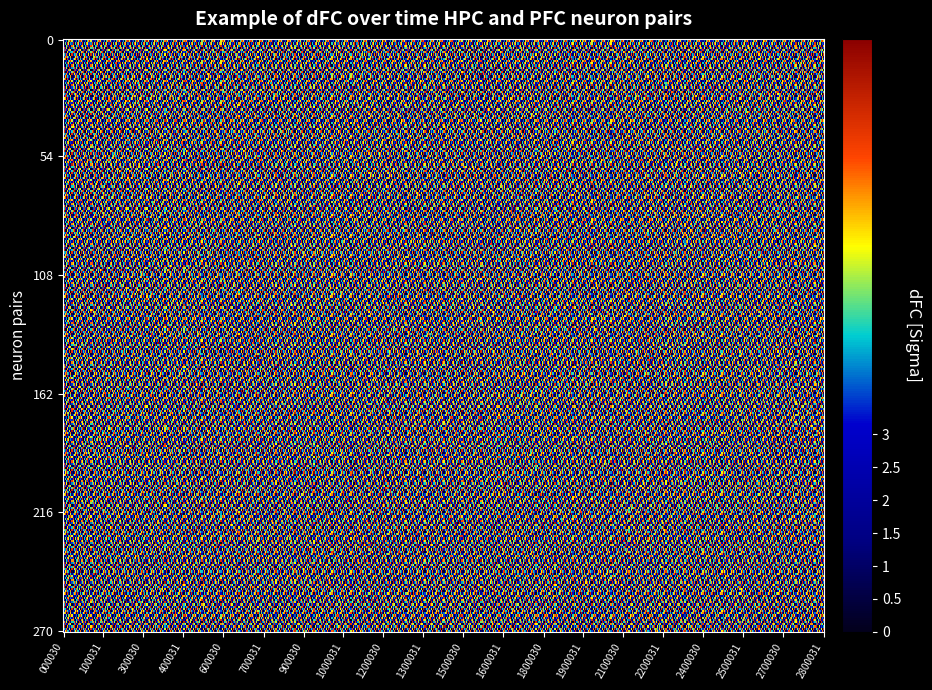

At how many categories does at least one series exceed 3?

9